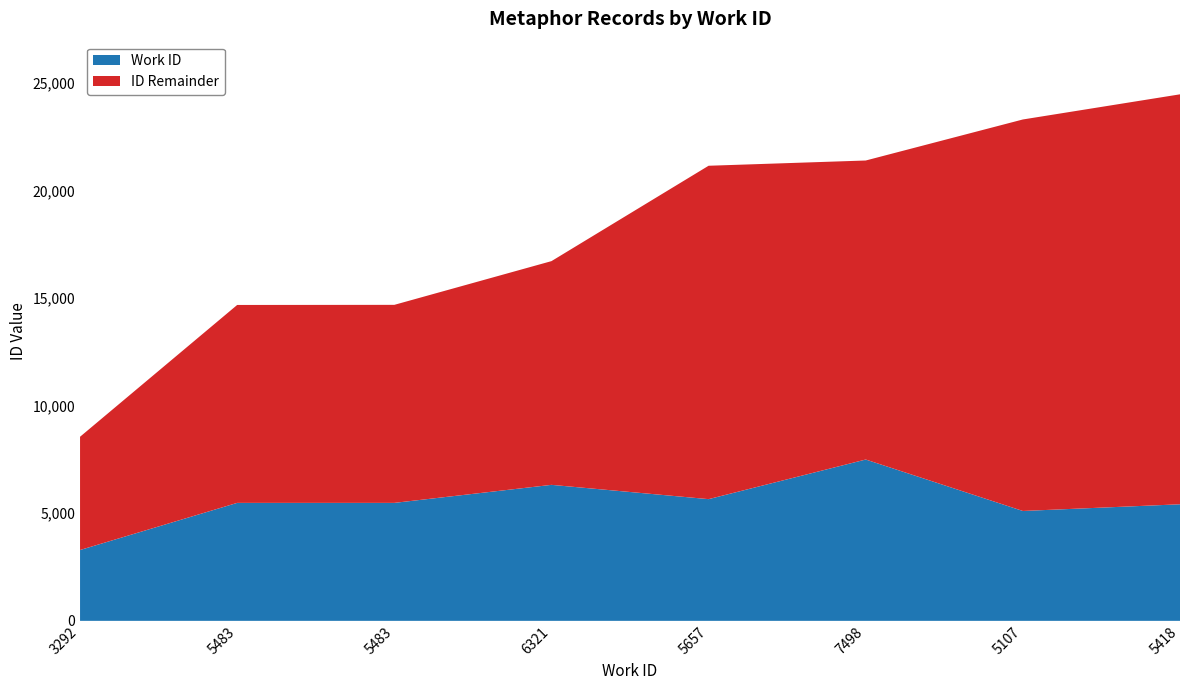

Reading left to right, what are all the values shown in this chart?

id: 3292=8556	5483=14682	5483=14687	6321=16719	5657=21152	7498=21396	5107=23303	5418=24472
work_id: 3292=3292	5483=5483	5483=5483	6321=6321	5657=5657	7498=7498	5107=5107	5418=5418